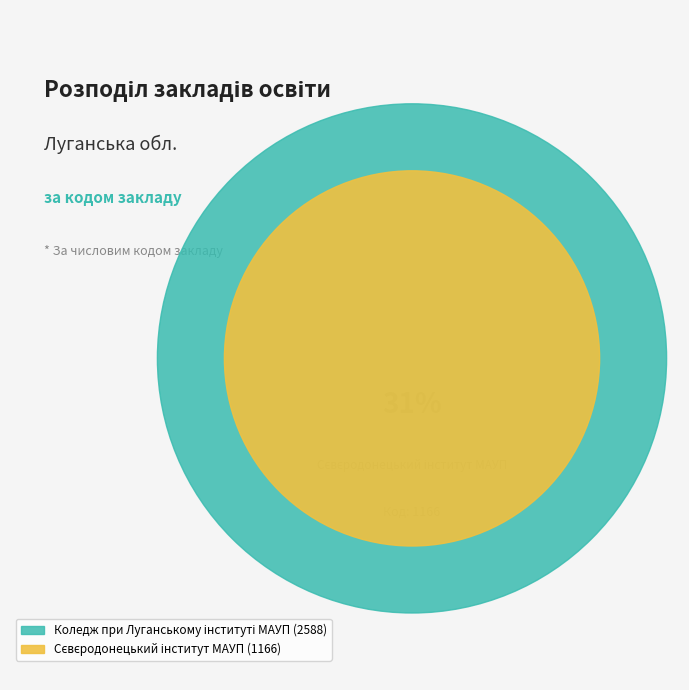

Approximately how many times larger is the value at Коледж при Луганському інституті МАУП compared to Сєвєродонецький інститут МАУП?

2.2